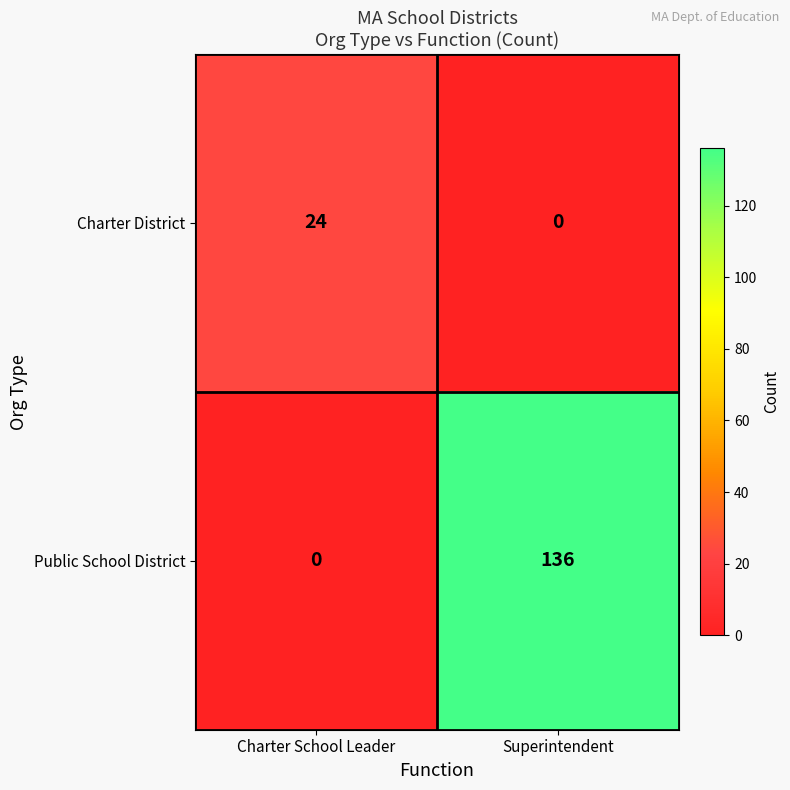

At which label is Public School District closest to 68?

Charter School Leader